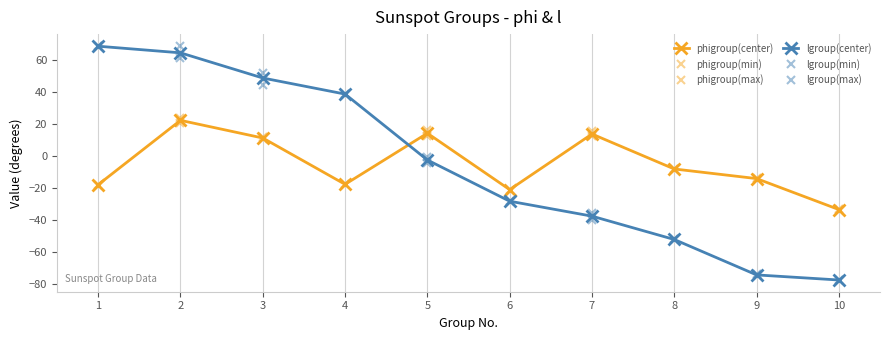

Does the chart display data point markers on the line(s)?

Yes